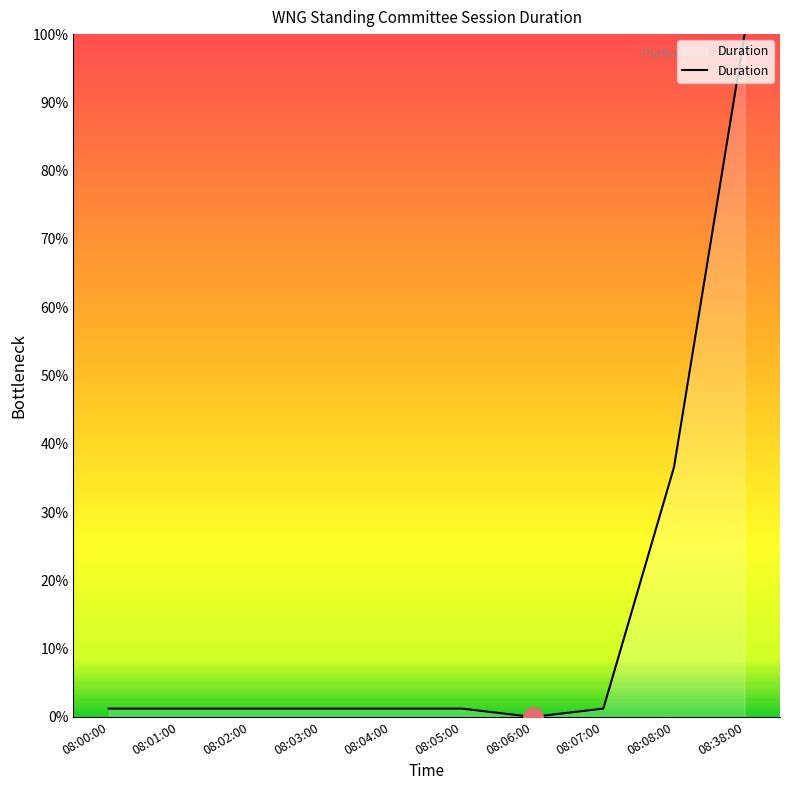

Is it true that the value at 08:00:00 is 1.2?

True